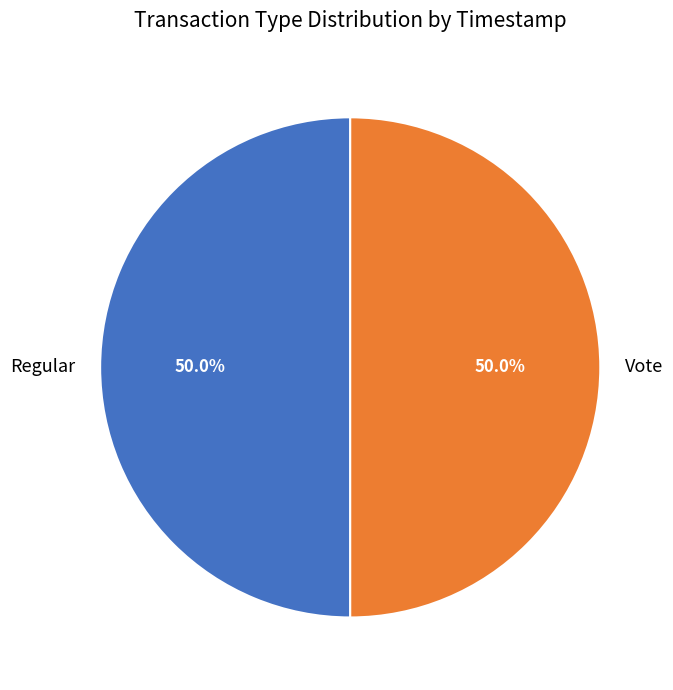

Approximately how many times larger is the value at Vote compared to Regular?

1.0